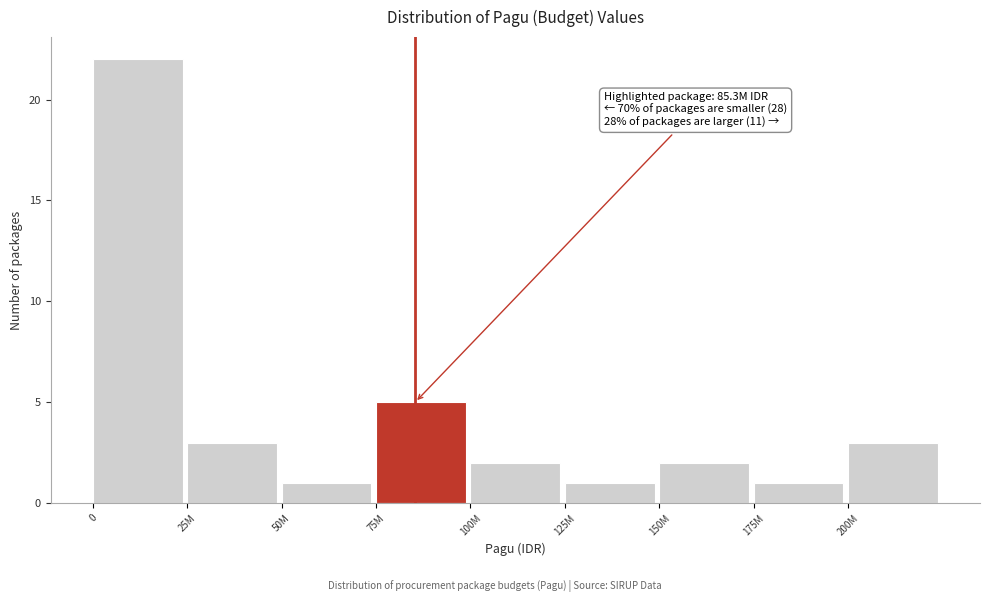

Reading left to right, list all the values displayed in this chart.

22	3	1	5	2	1	2	1	3